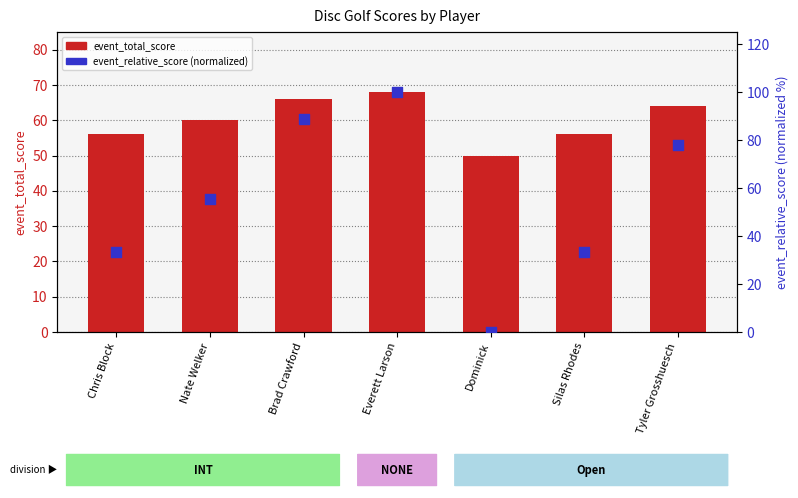

At how many categories does at least one series exceed 42?

7